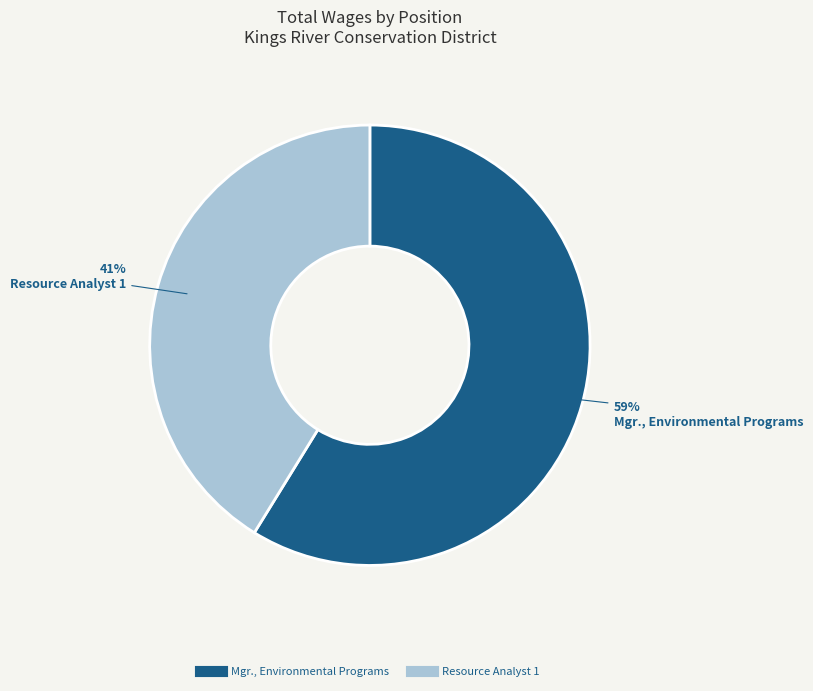

What is the ratio of the value at Mgr., Environmental Programs to the value at Resource Analyst 1?

1.4